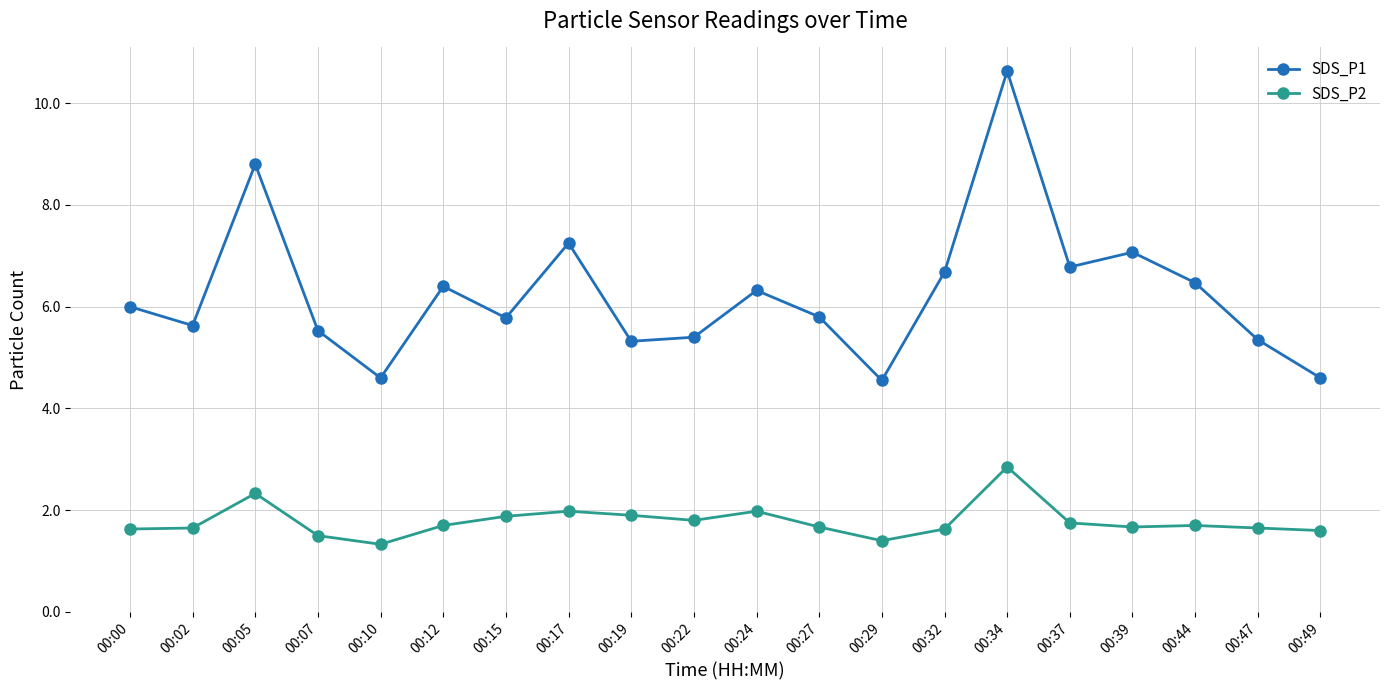

True or false: SDS_P1 and SDS_P2 intersect in this chart.

False